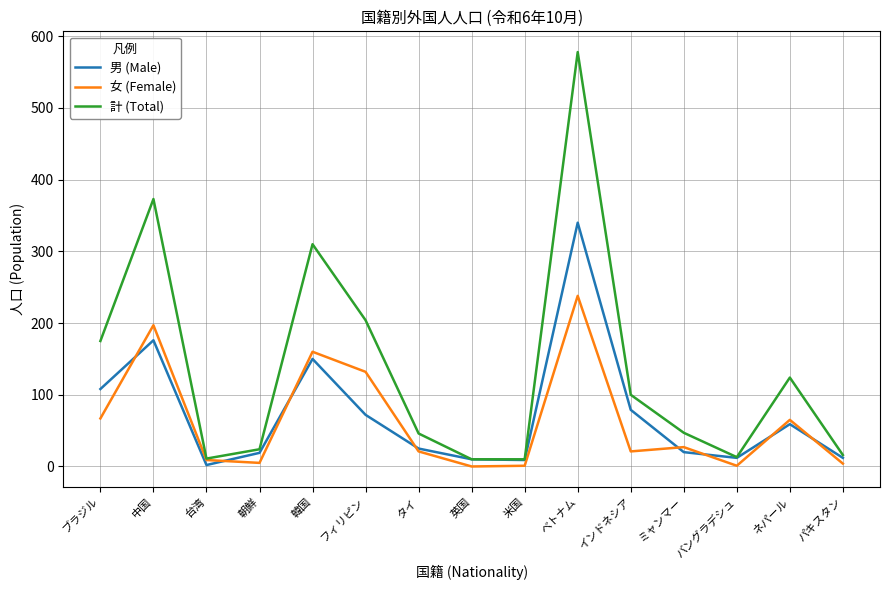

At how many categories does at least one series exceed 428?

1